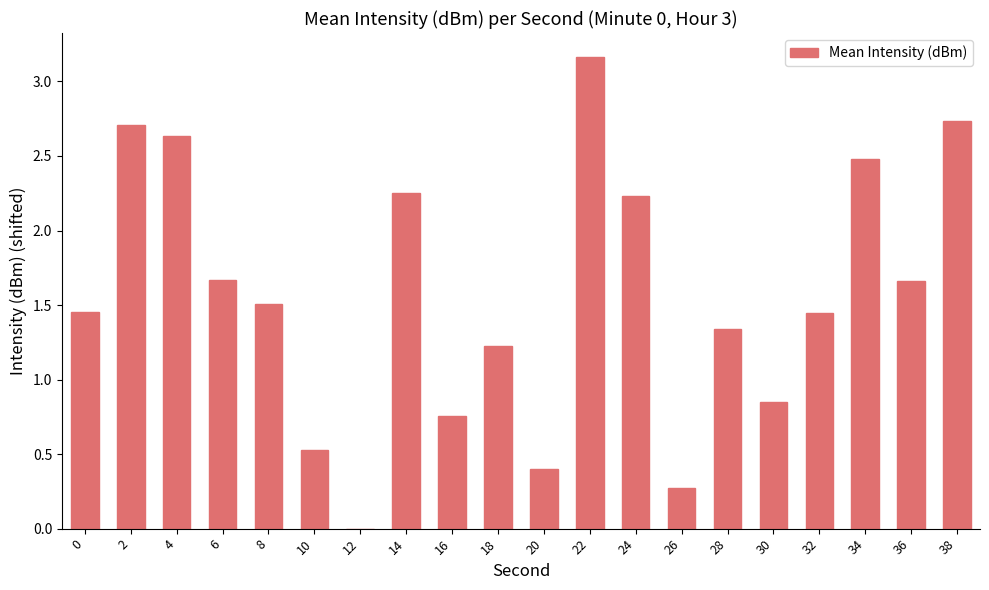

Between 20 and 34, which is larger?

34